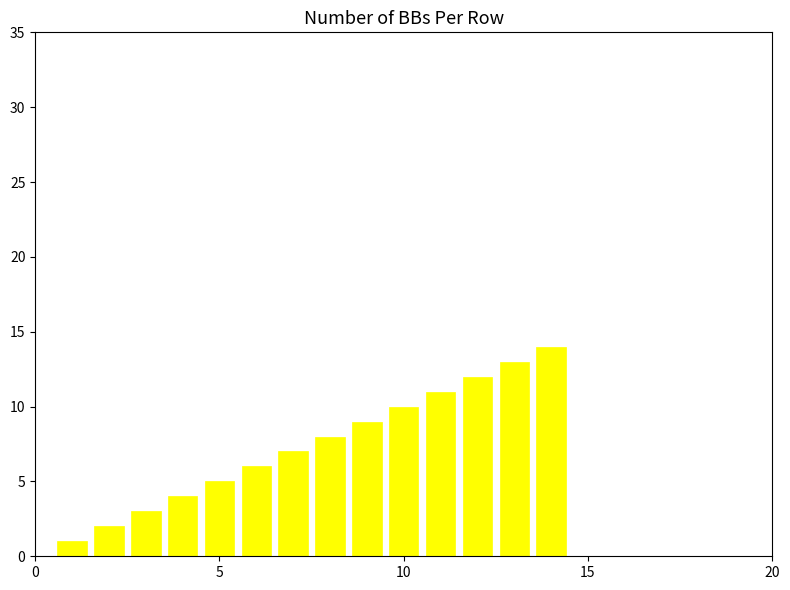

What is the sum of all values?

105